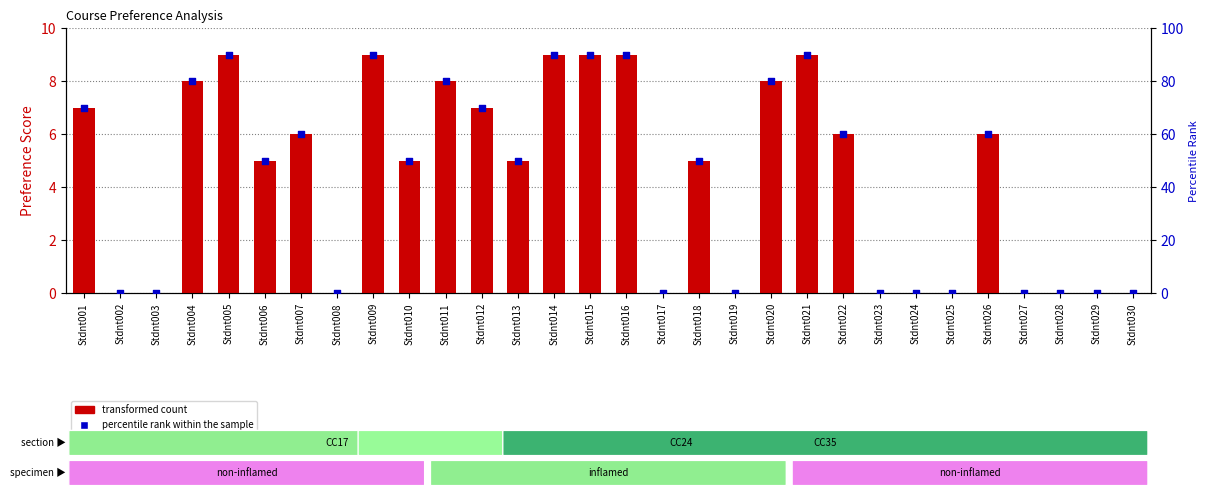

Which series has the largest Y range (max minus min)?

percentile rank within the sample